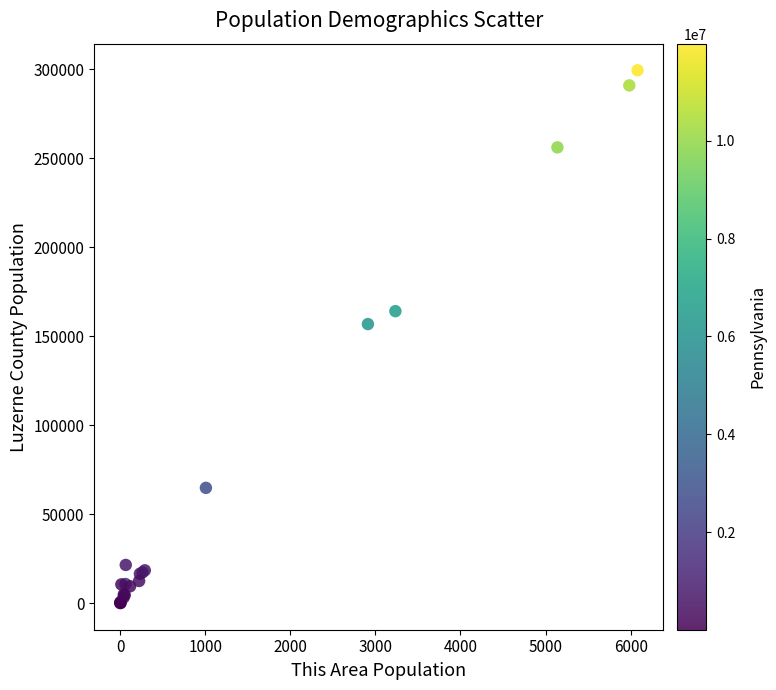

What Y value in the scatter plot is closest to 149742?

156829